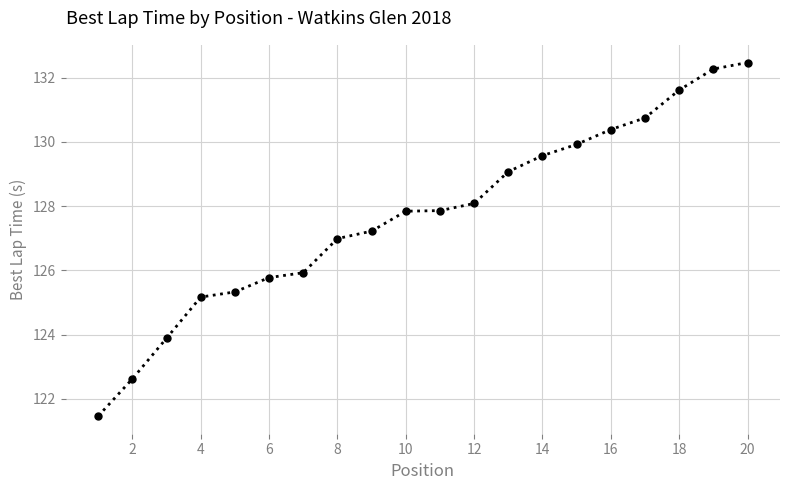

What is the minimum value shown in the chart?

121.5